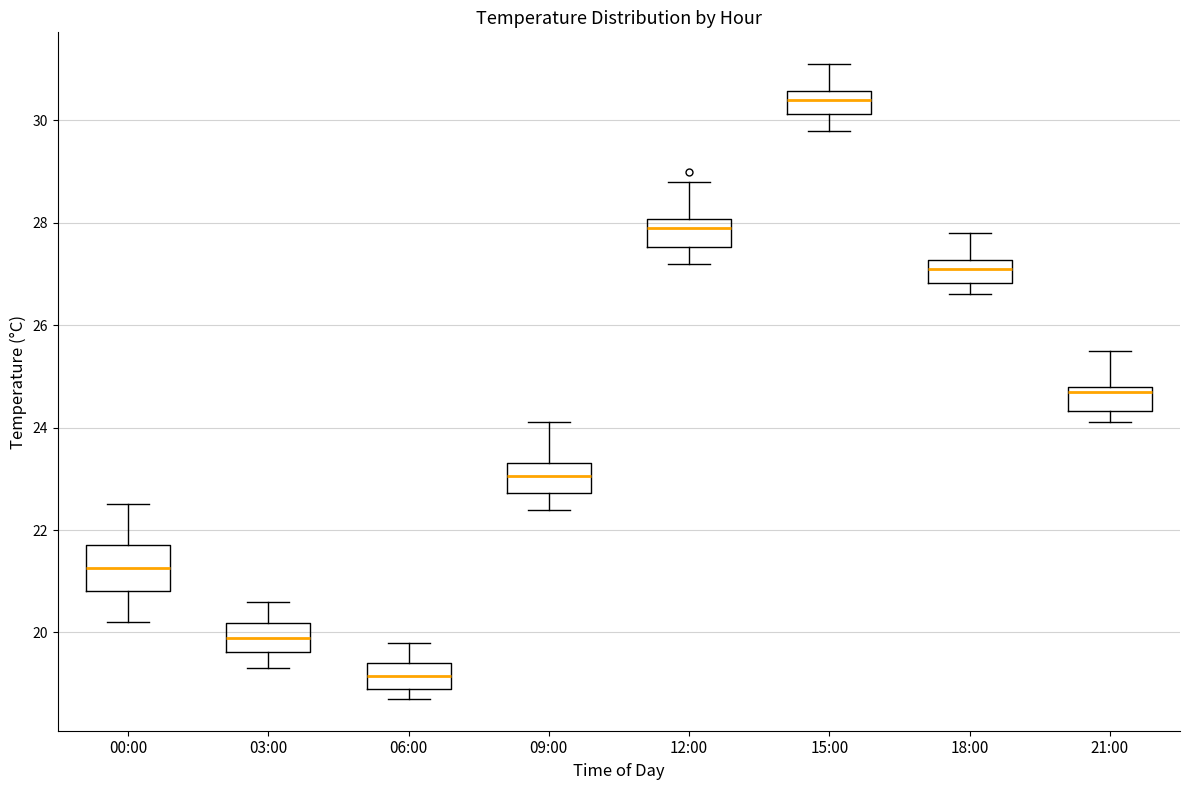

Comparing the boxes themselves (not the whiskers), which one is the tallest?

00:00